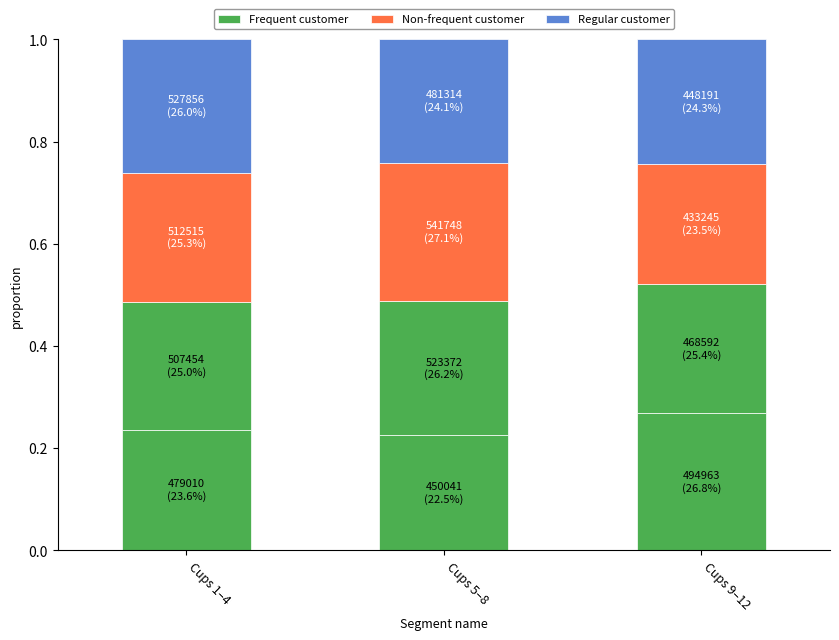

Which has a higher value, Cups 9–12 or Cups 5–8?

Cups 9–12